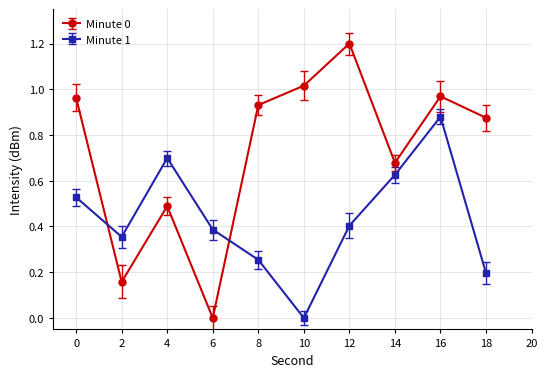

True or false: Minute 1 has more than 1 interior local peaks.

True